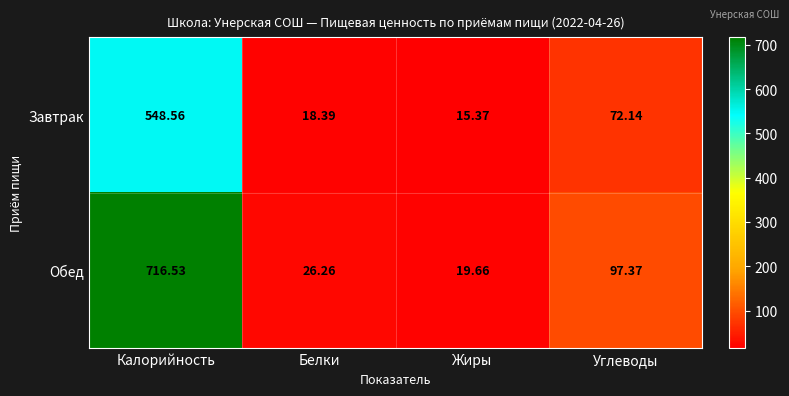

Between Белки and Жиры, which series saw the biggest shift?

Обед